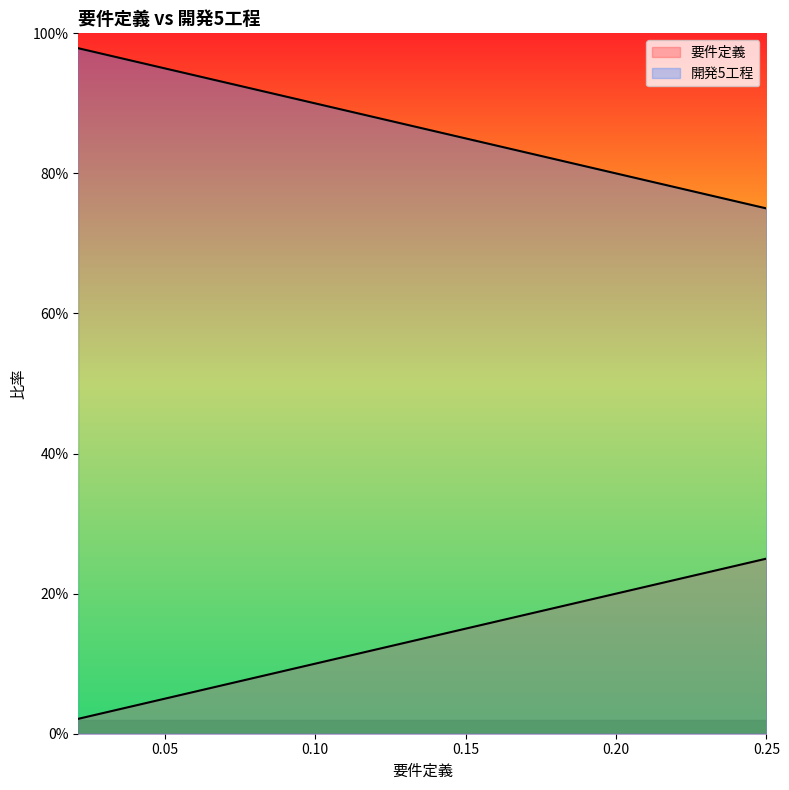

What is the difference between the second highest and second lowest values in the 開発5工程 series?

0.2